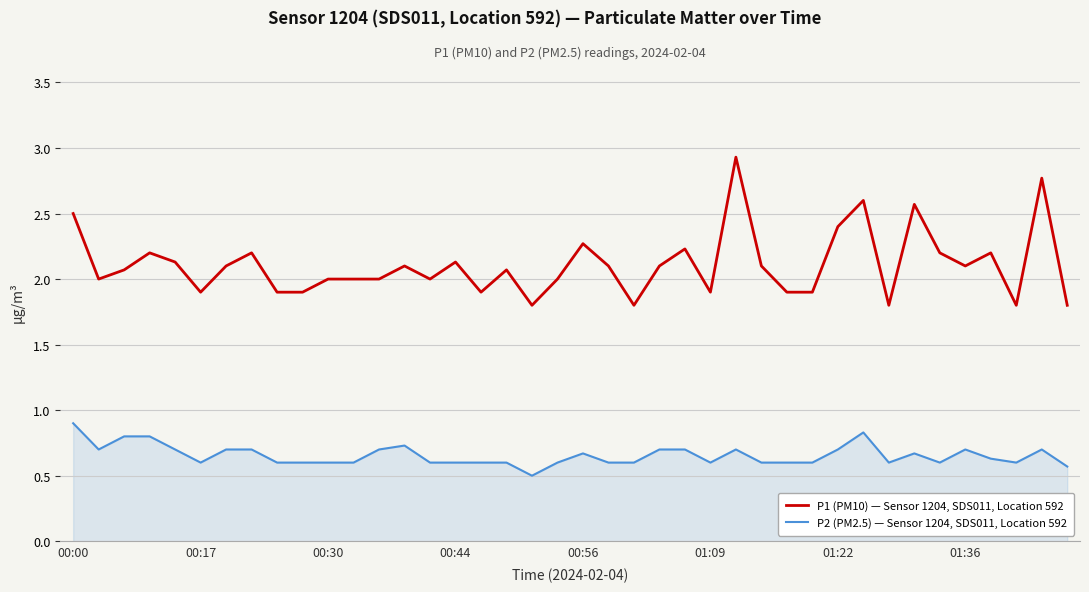

True or false: P2 (PM2.5) — Sensor 1204, SDS011, Location 592 and P1 (PM10) — Sensor 1204, SDS011, Location 592 intersect in this chart.

False